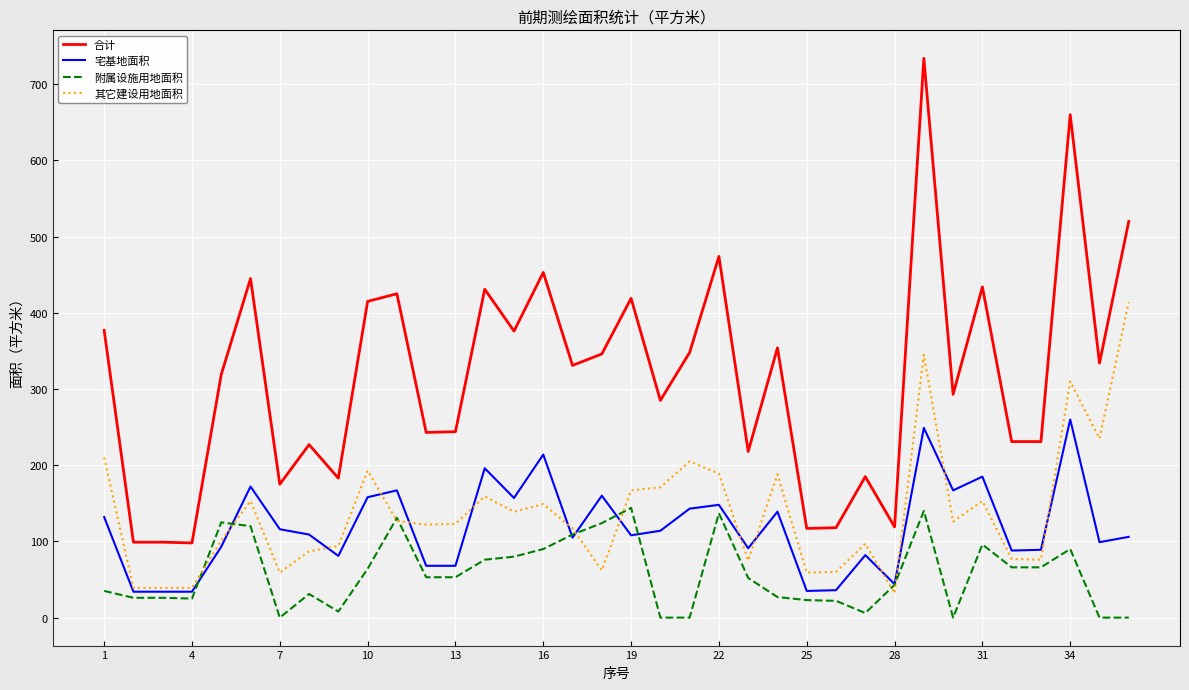

Which series has the largest total across all categories?

合计